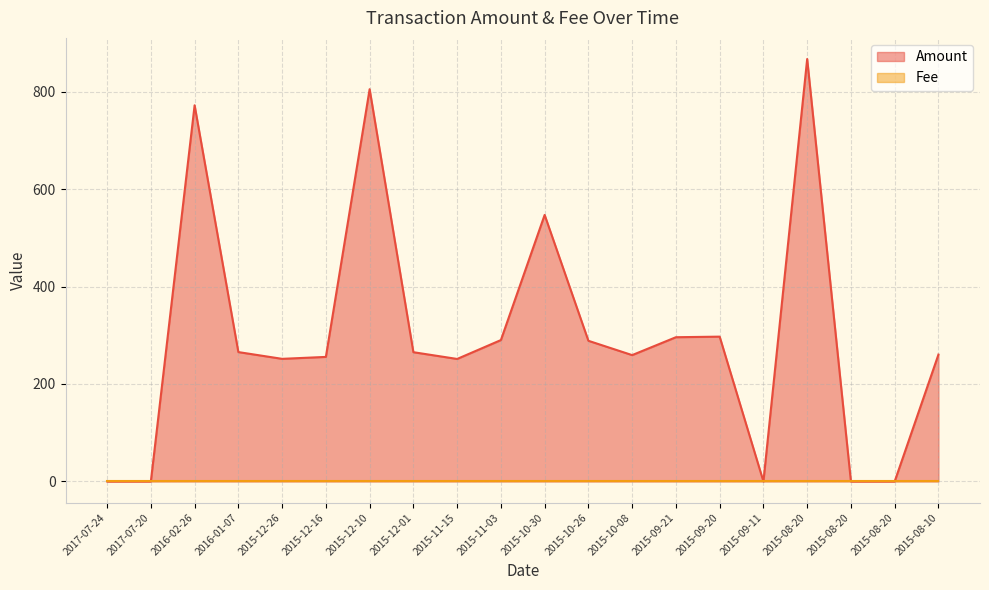

What is the sum of the values at 2015-09-20 and 2015-12-10?

1102.2